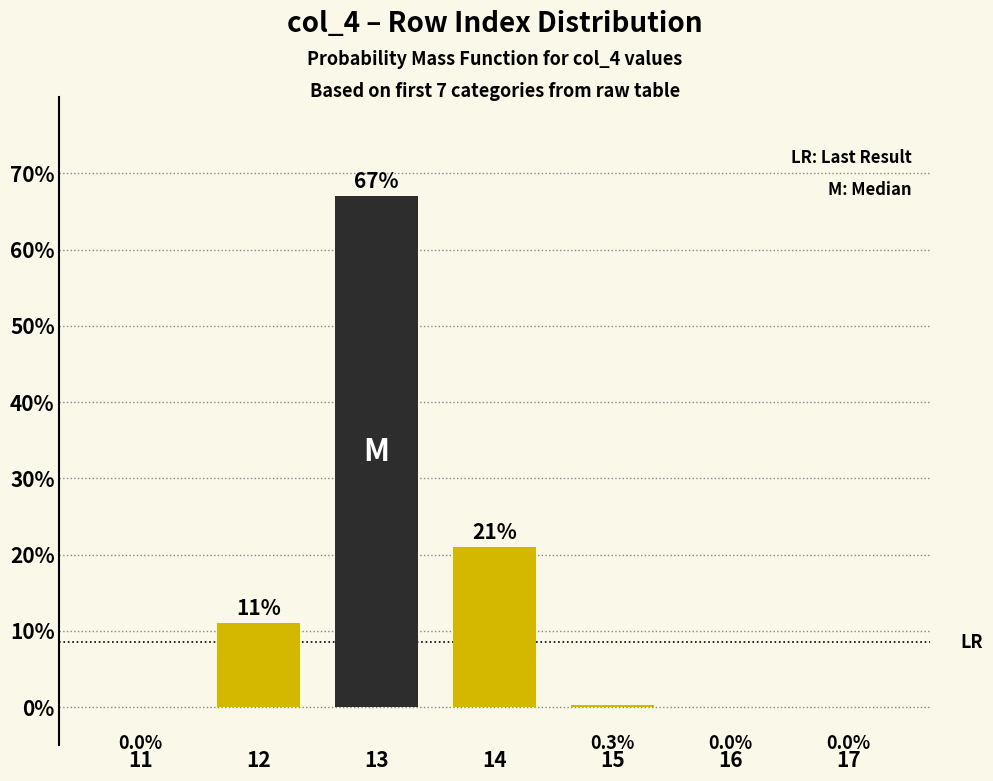

True or false: the data shows 21.0 at 14.

True